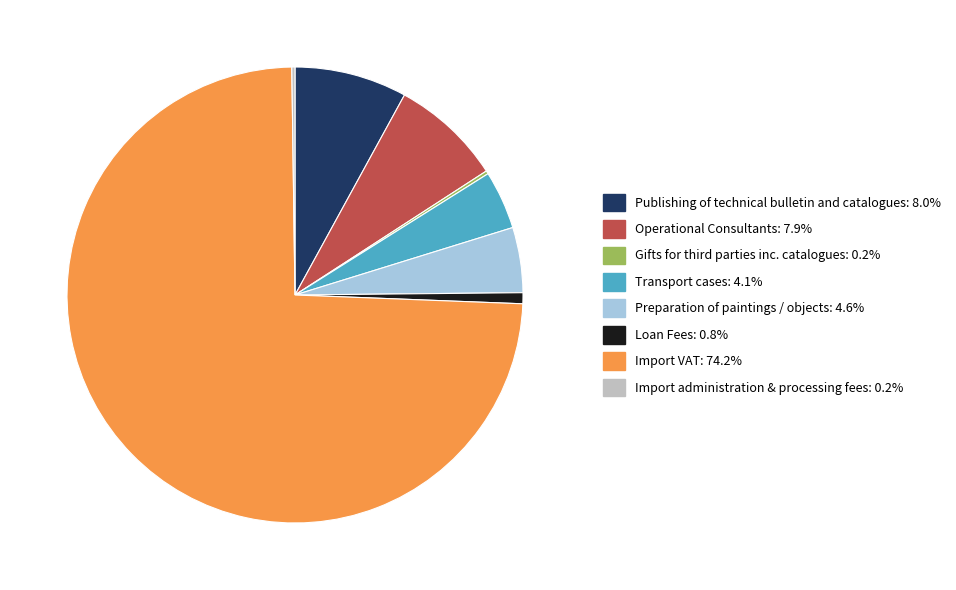

Which category accounts for the majority?

Import VAT